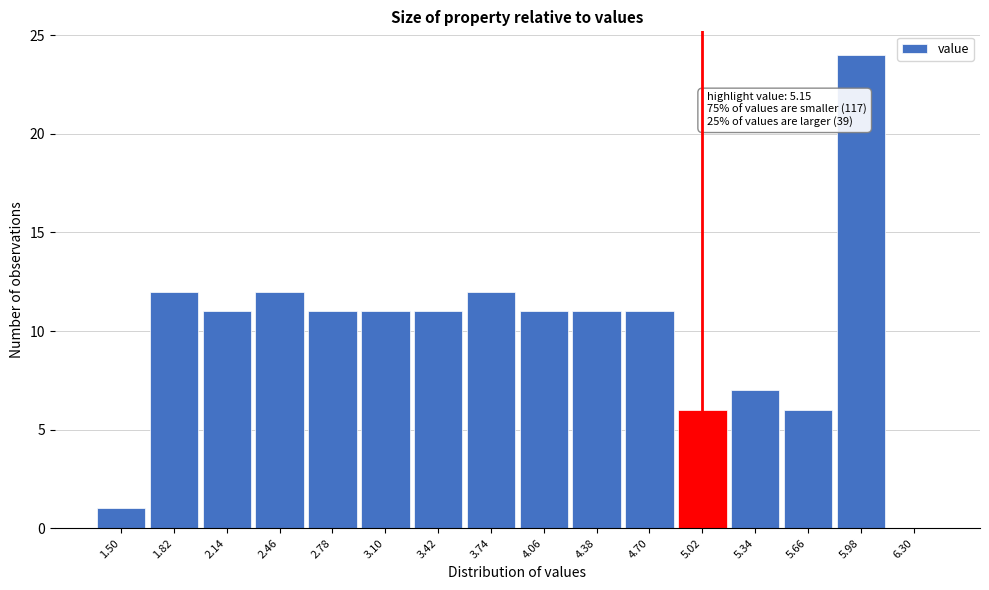

Reading left to right, list all the values displayed in this chart.

1.50=1	1.82=12	2.14=11	2.46=12	2.78=11	3.10=11	3.42=11	3.74=12	4.06=11	4.38=11	4.70=11	5.02=6	5.34=7	5.66=6	5.98=24	6.30=0